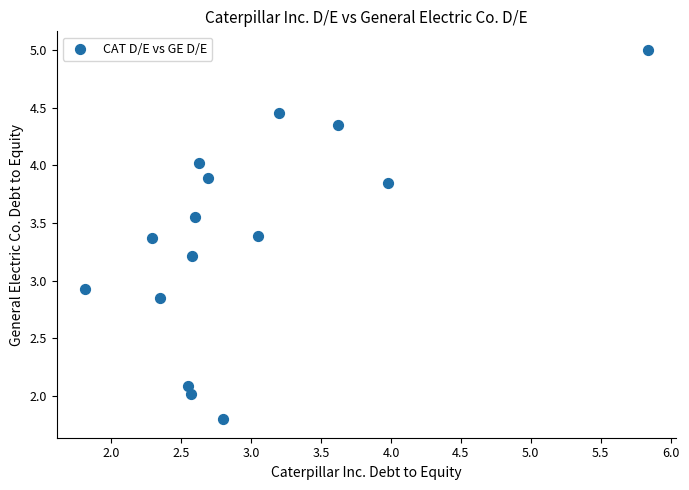

What is the range of Y values (max minus min)?

3.2